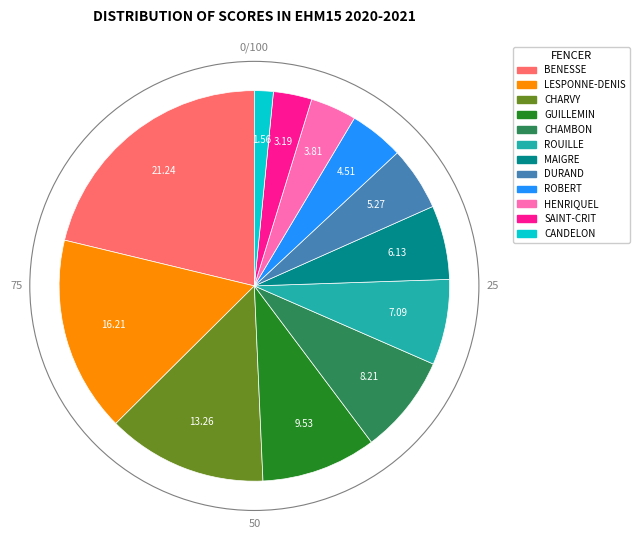

Is there any slice that represents more than half of the pie?

No